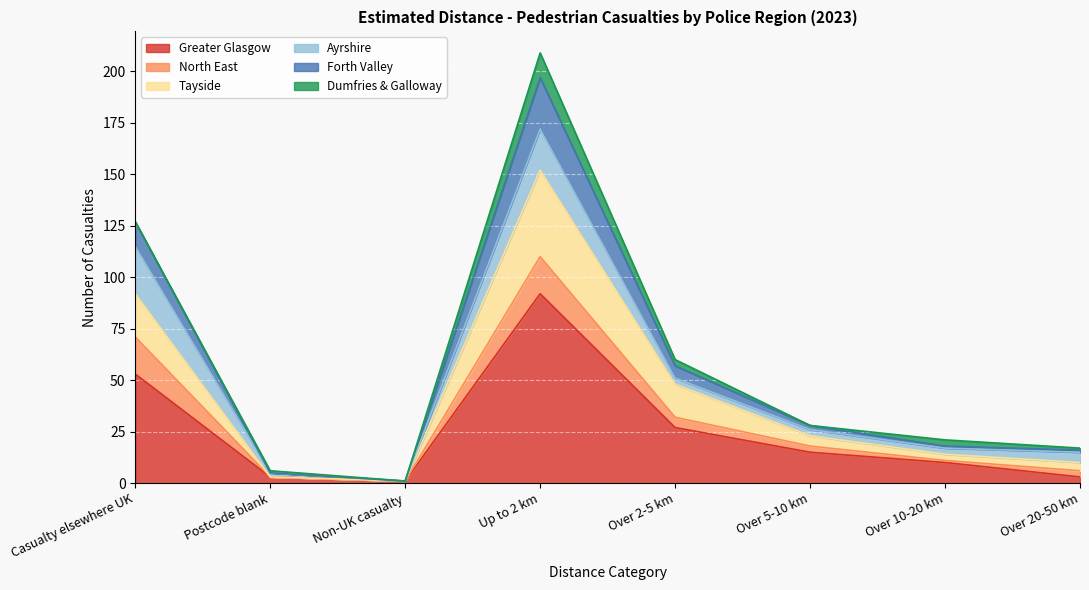

Does the chart display data point markers on the line(s)?

No